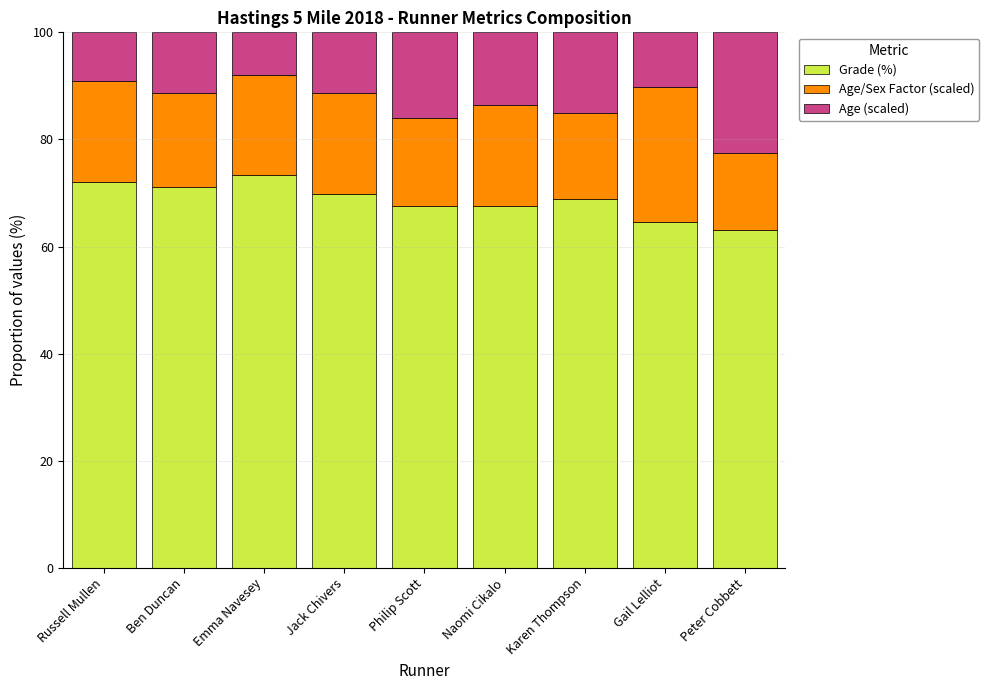

The value of Grade (%) at Gail Lelliot is 64.5. True or false?

True